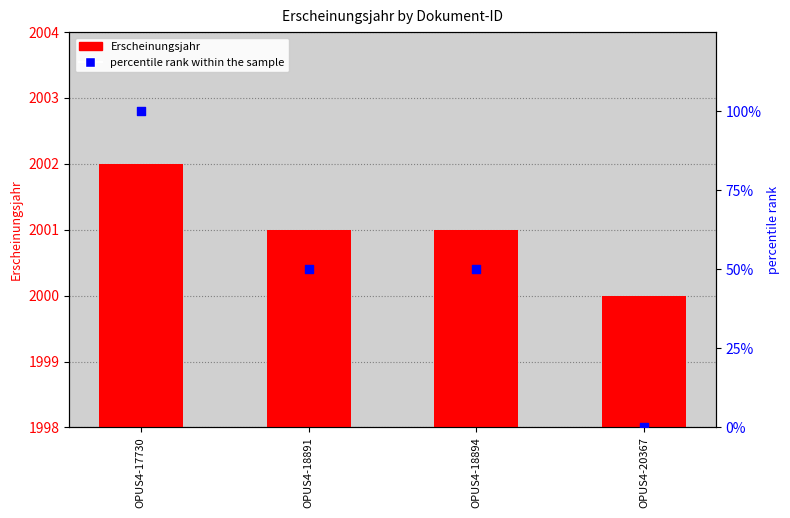

At how many categories does at least one series exceed 1329?

4